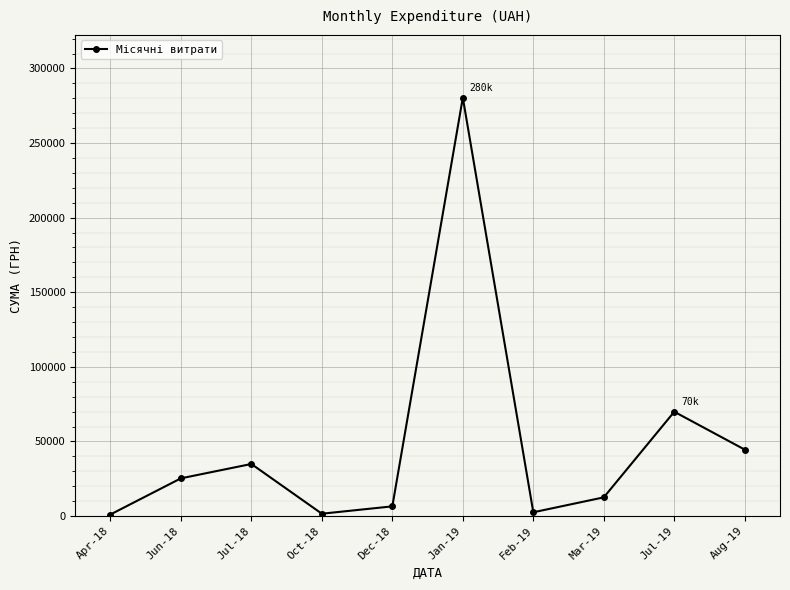

The chart shows a value of 2503.6 at Feb-19. True or false?

True